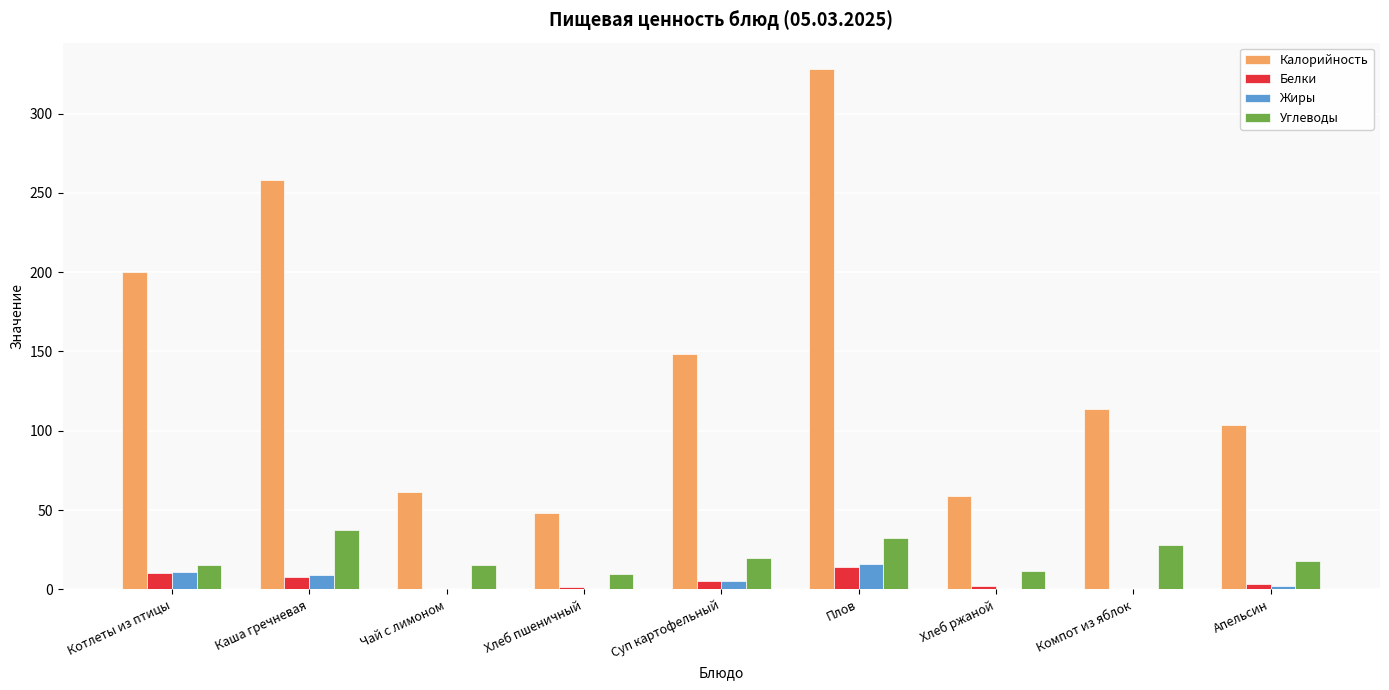

Does the chart contain stacked bars?

No